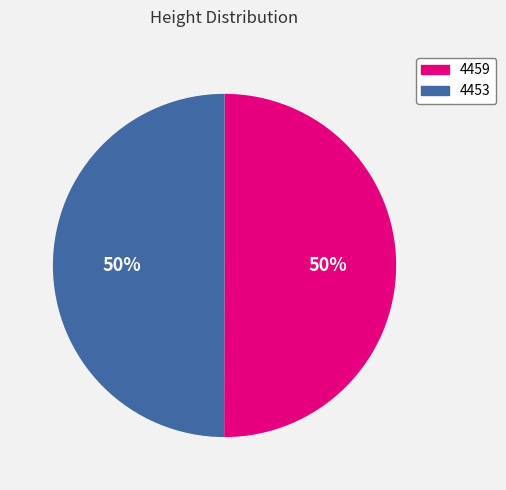

To the nearest percent, what portion does 4459 represent?

50%